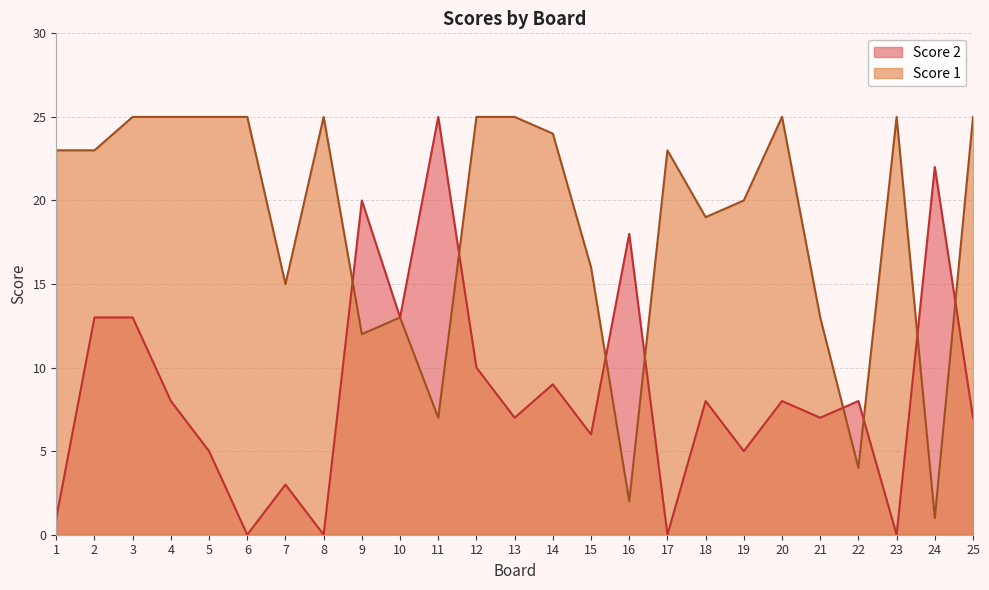

How many lines are shown in the chart?

2